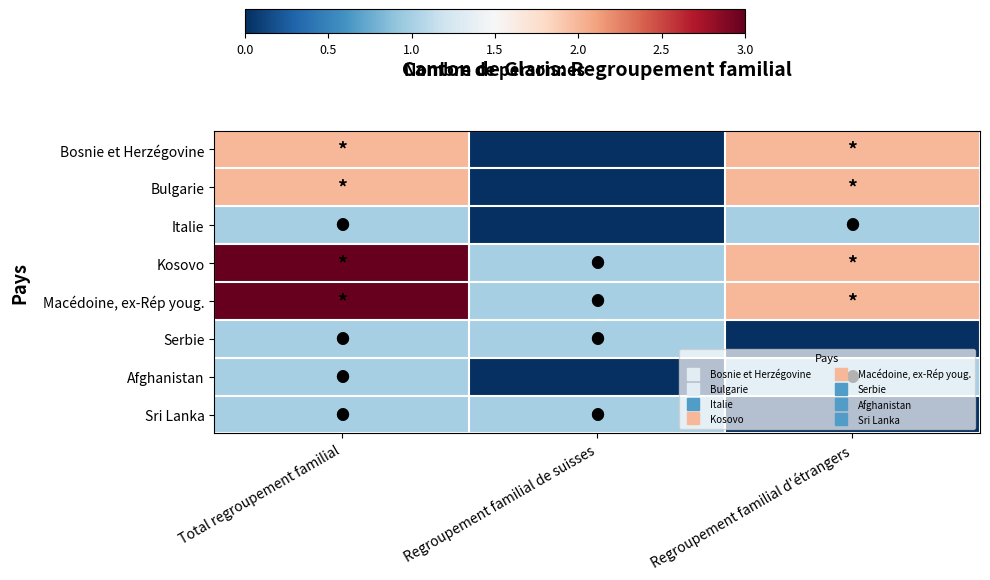

What is the difference between the highest and lowest values at Regroupement familial de suisses?

1